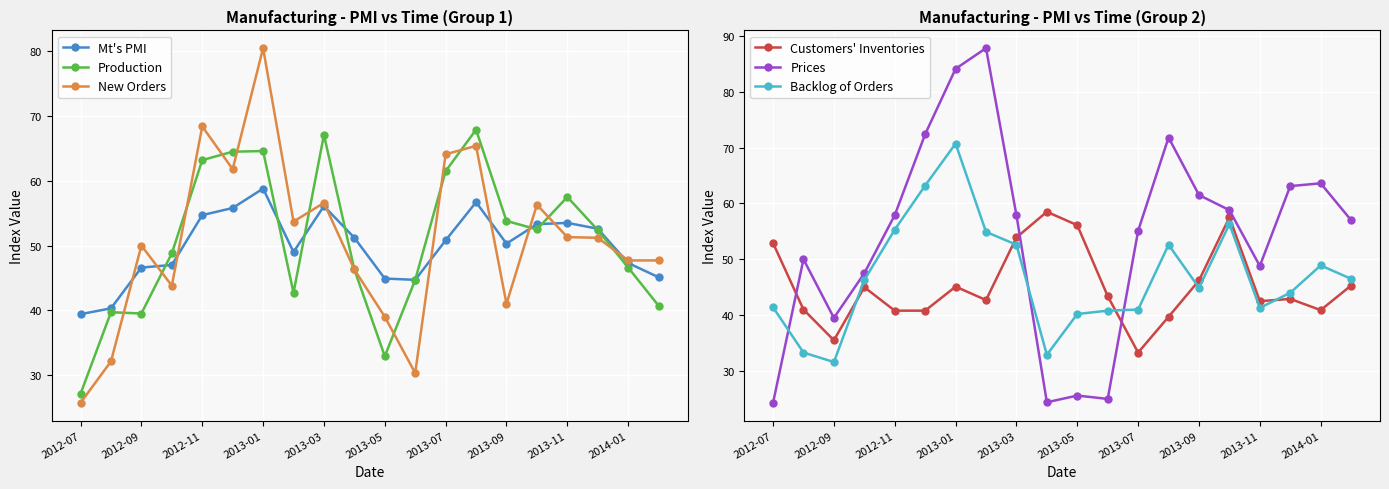

Which series has the widest spread of values?

Prices